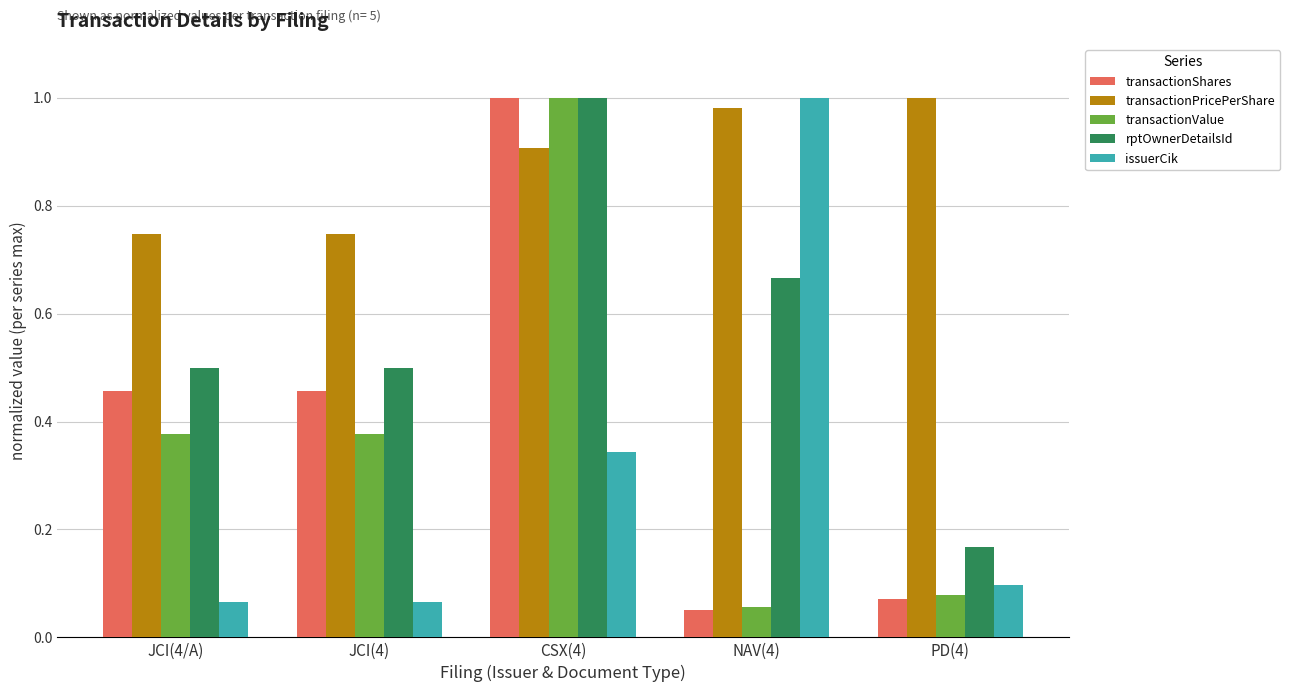

The value of rptOwnerDetailsId at JCI(4) is 0.5. True or false?

True